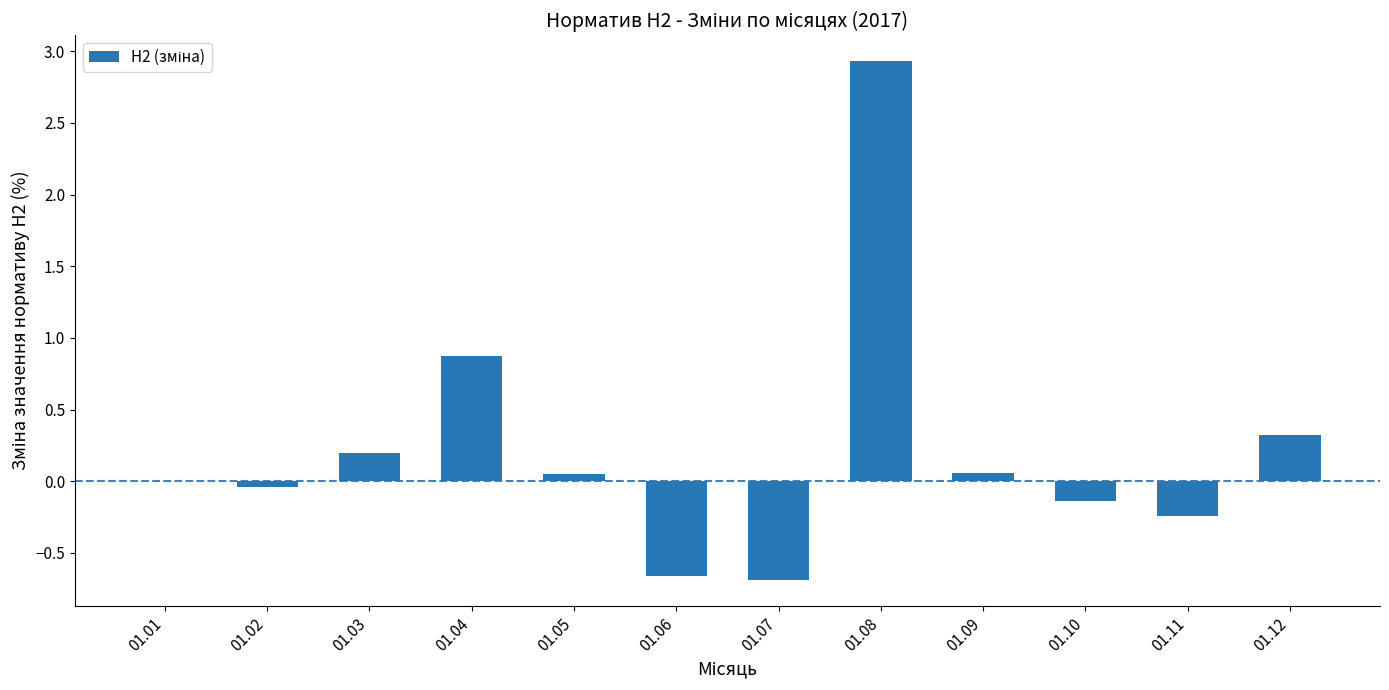

True or false: the data shows -0.0 at 01.02.

True